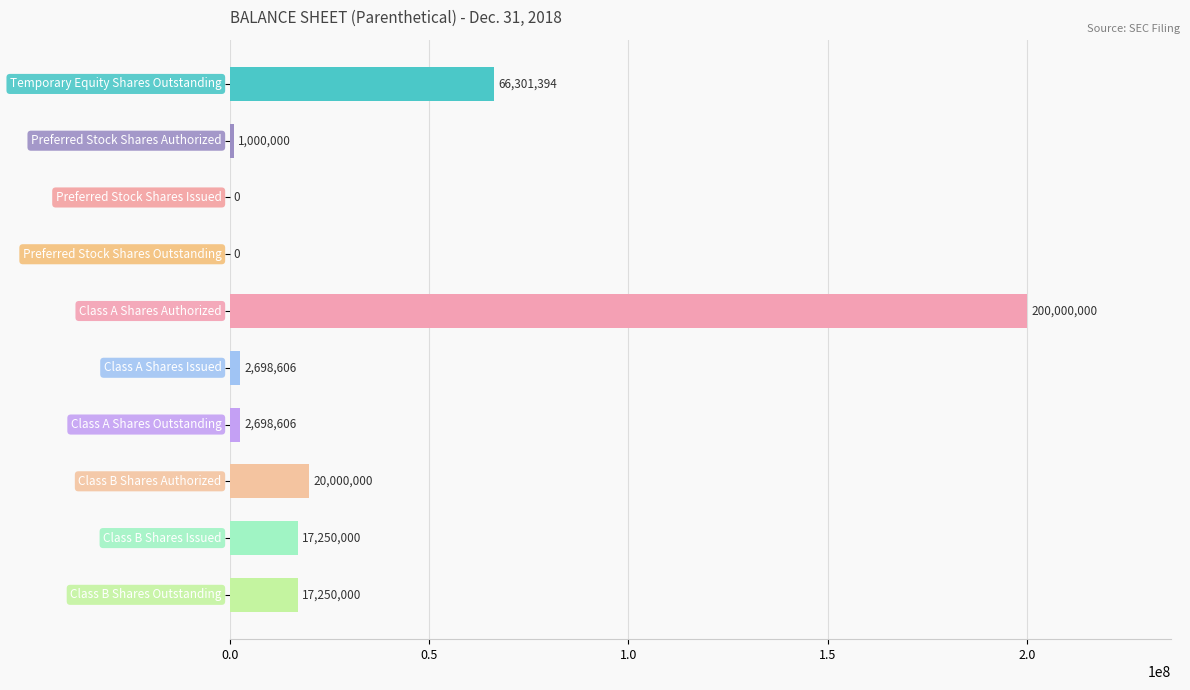

What is the maximum value shown in the chart?

200000000